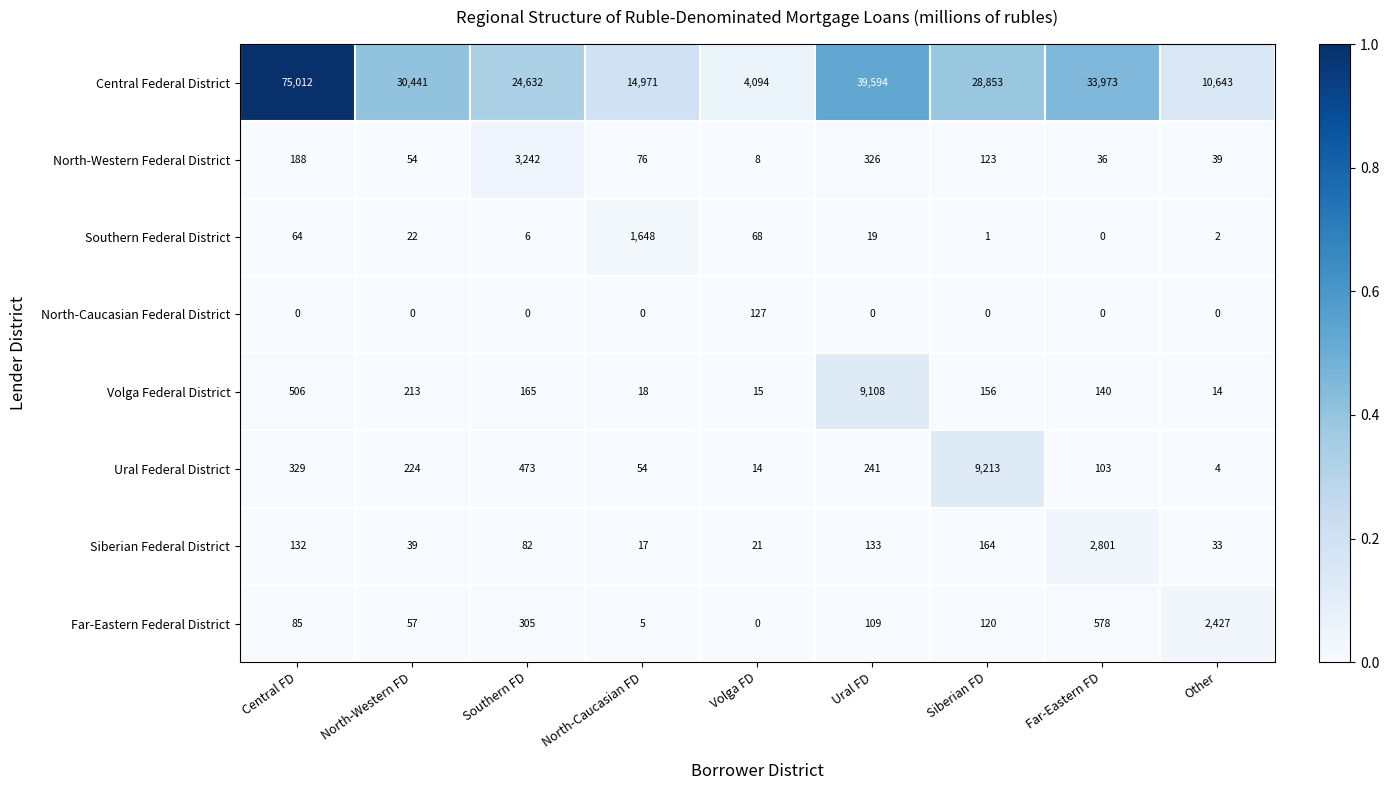

Which category has the highest value in the Central Federal District series?

Central FD